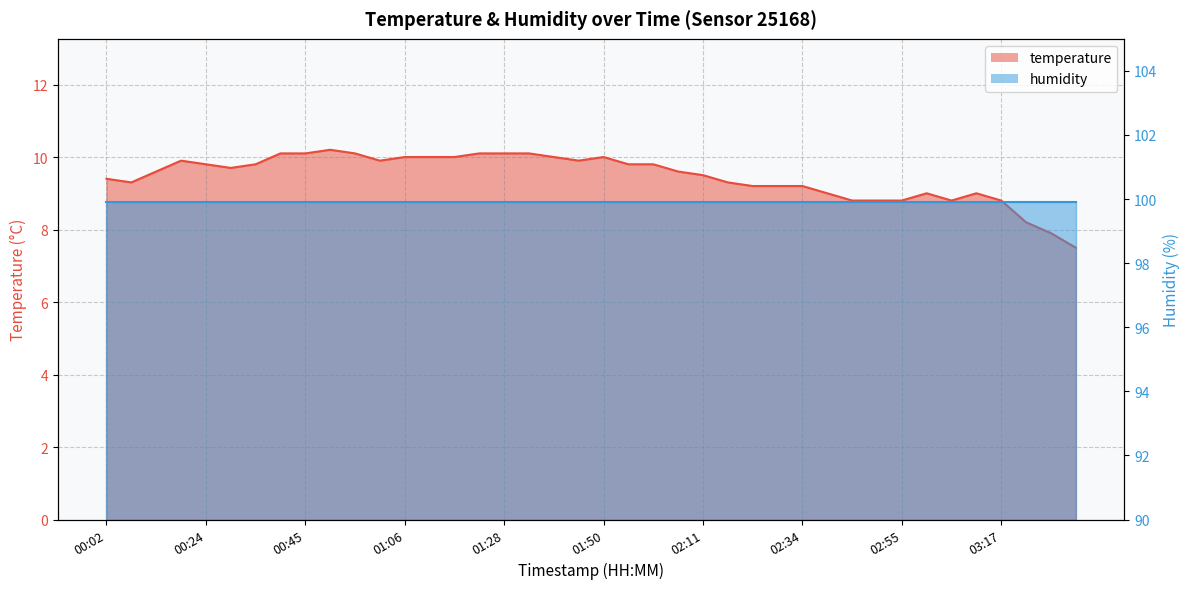

True or false: the data shows 3.1 at 01:01.

False